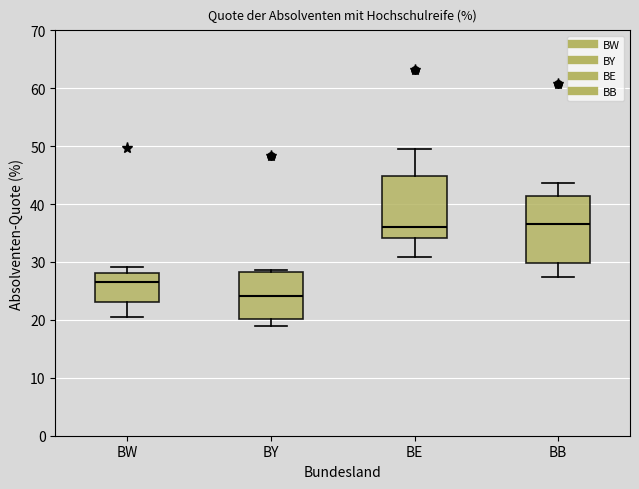

Reading left to right, transcribe this box plot: for each box, give where its median line is, the range the box spans, and where its two whiskers end, as read against the y-axis. The values are not printed on the chart, so give them approximately, as read against the axis.

BW: median 26, box 23 to 28, whiskers 21 to 29
BY: median 24, box 20 to 28, whiskers 19 to 29
BE: median 36, box 34 to 45, whiskers 31 to 50
BB: median 37, box 30 to 41, whiskers 27 to 44